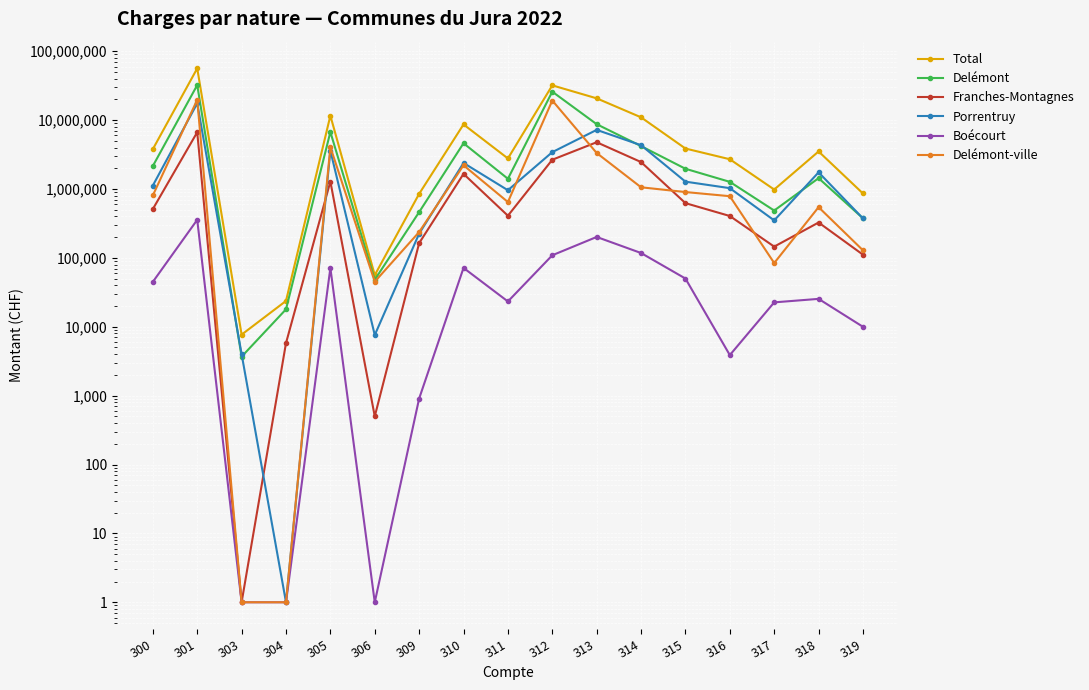

How many interior local peaks does the Franches-Montagnes series have?

5